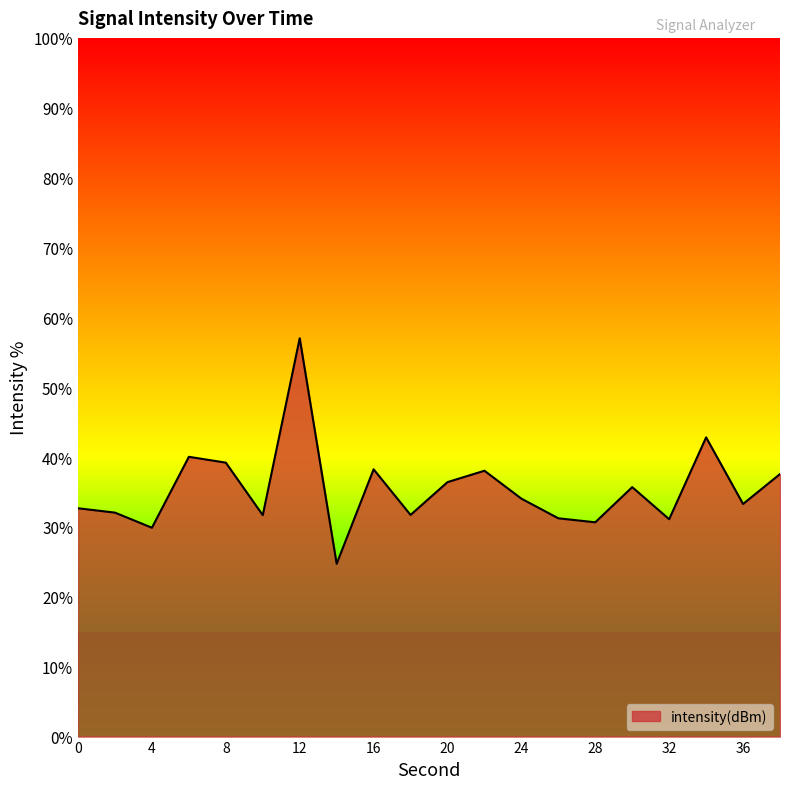

How many lines are shown in the chart?

1